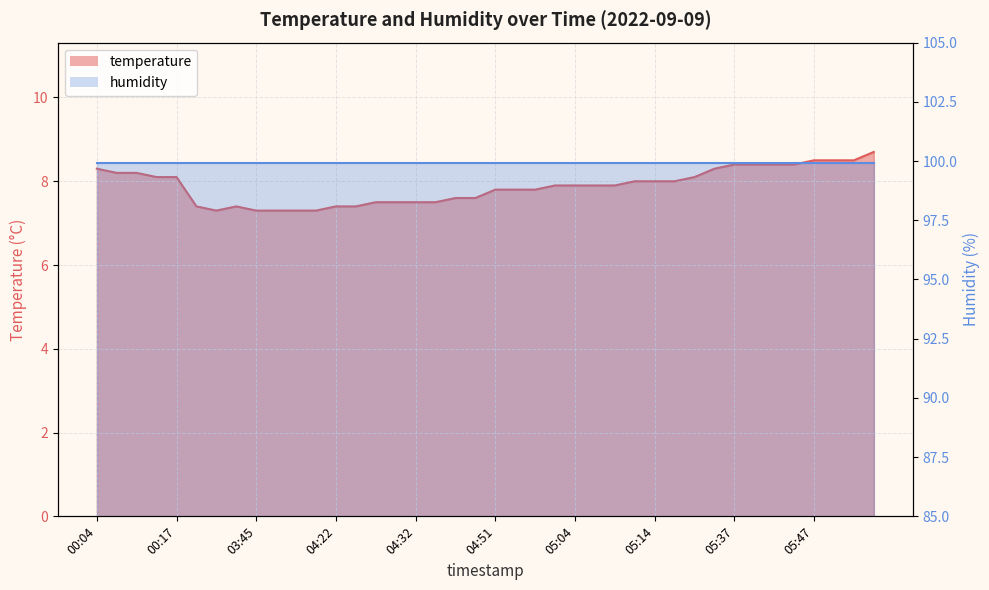

Approximately how many times larger is the value at 03:45 compared to 04:29?

1.0